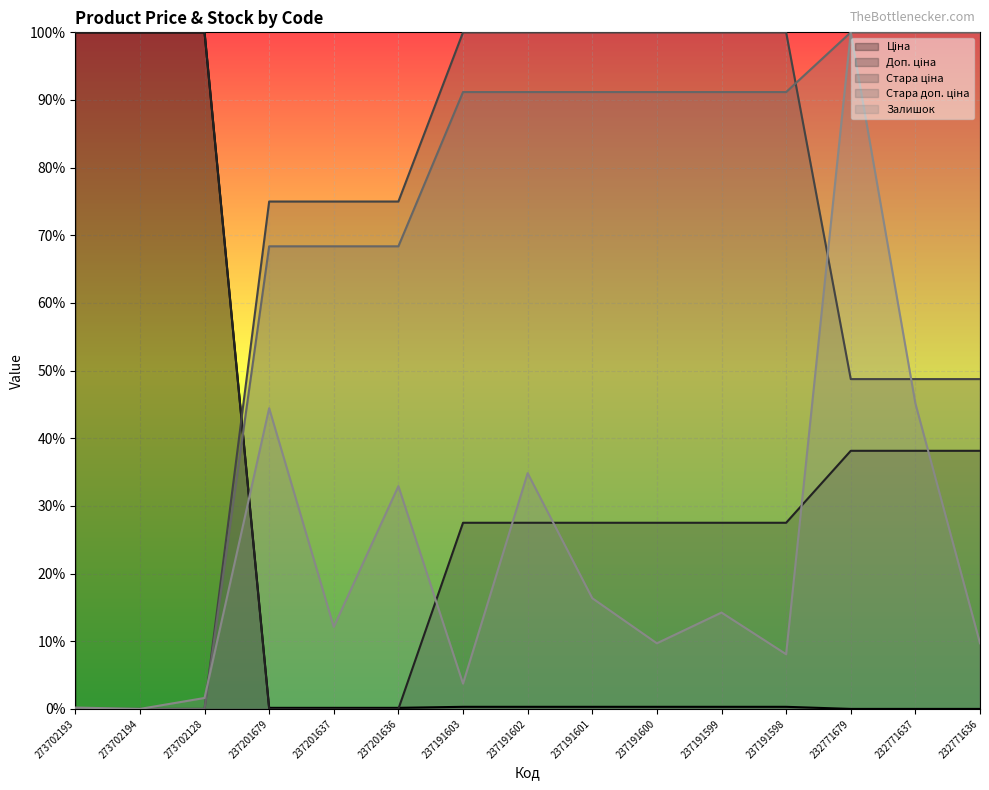

The value of Ціна at 237191599 is 0.0. True or false?

False